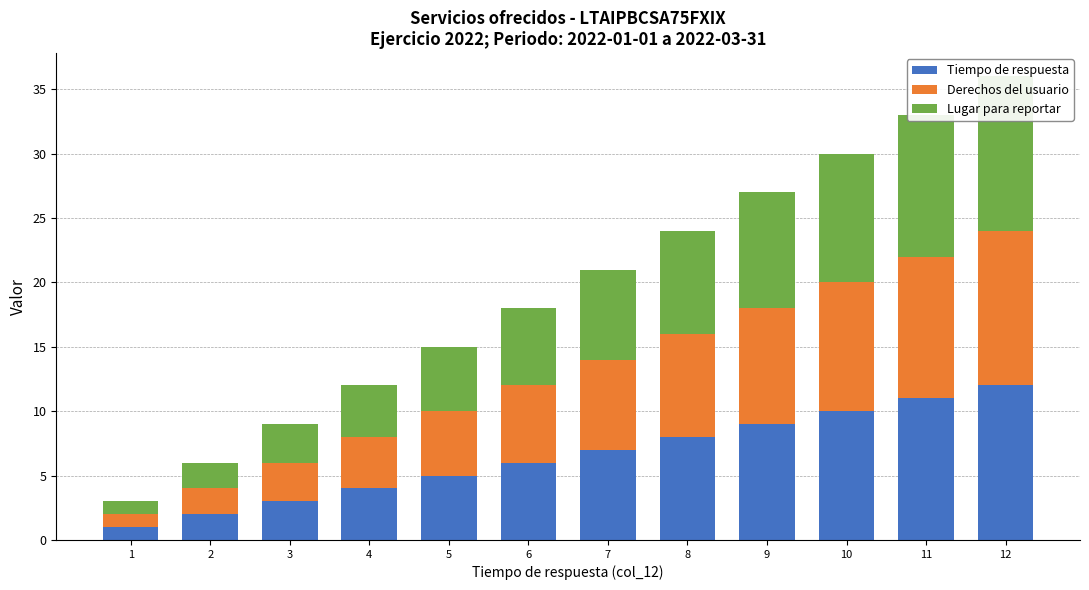

True or false: Derechos del usuario has a value of 11 at 7.

False